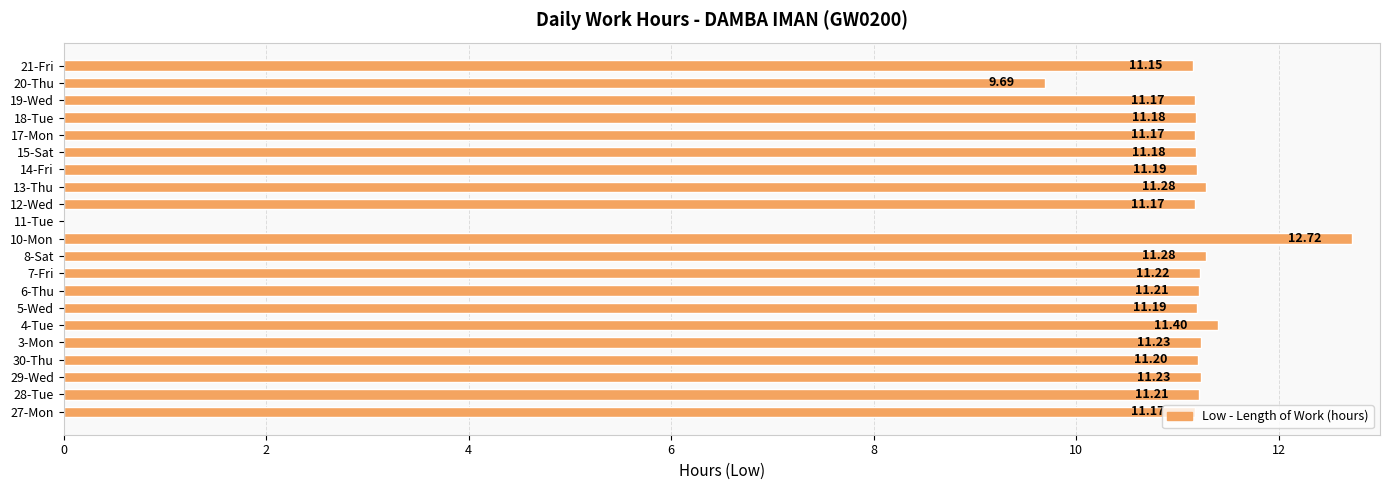

What is the sum of the values at 30-Thu and 3-Mon?

22.4